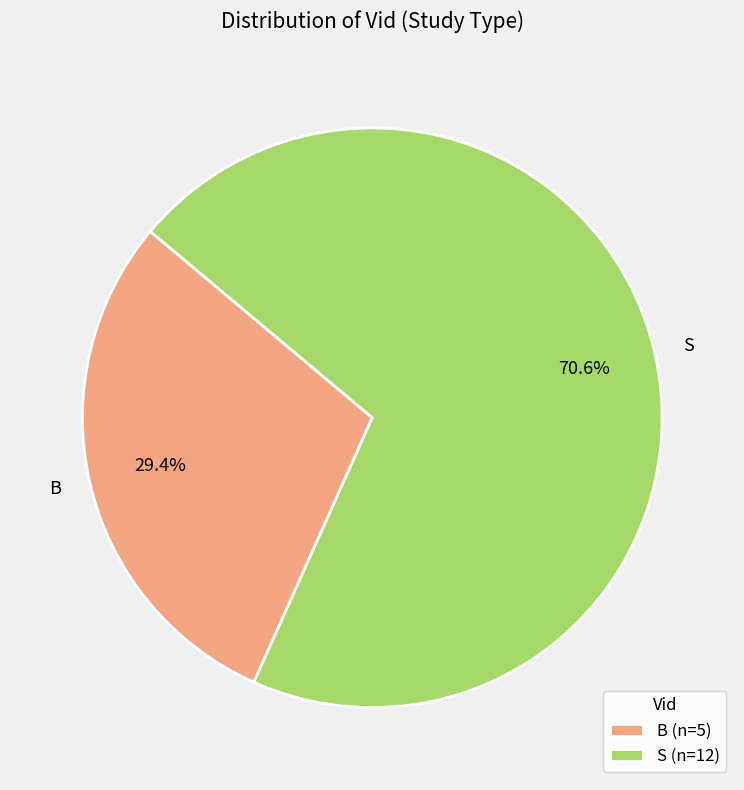

Which category has the smallest portion of the pie?

B